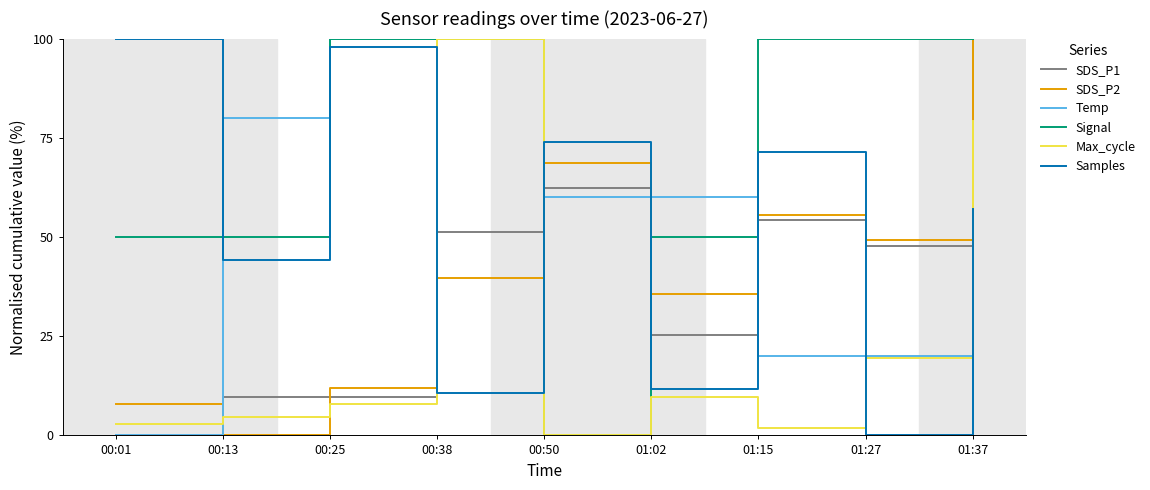

Is it true that SDS_P2 equals 55.6 at 01:15?

True